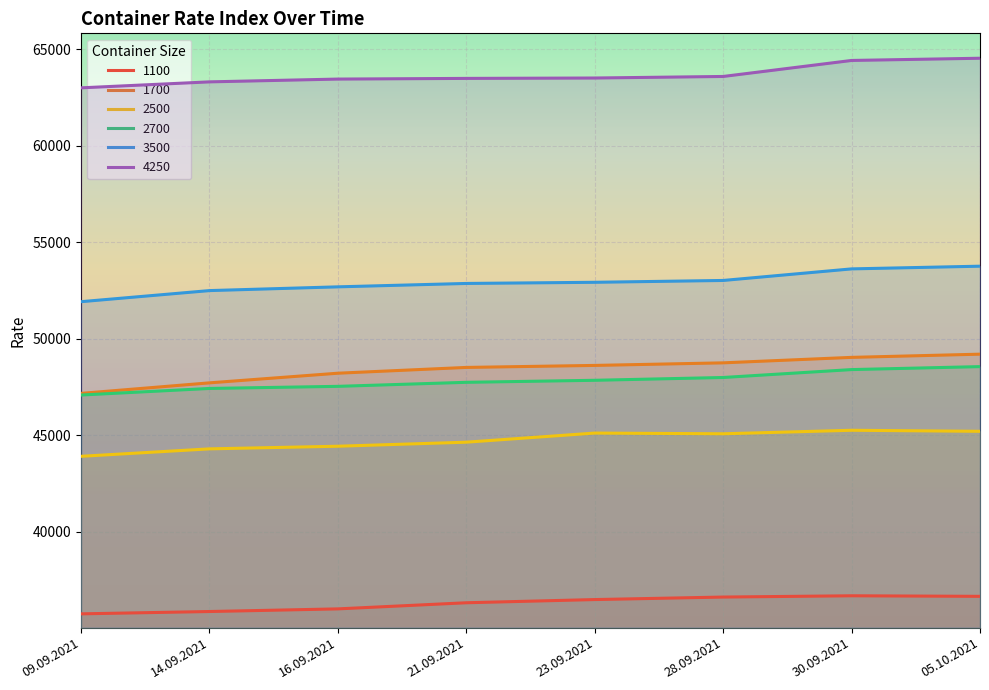

List the labels in order of 1700 value, largest first.

05.10.2021, 30.09.2021, 28.09.2021, 23.09.2021, 21.09.2021, 16.09.2021, 14.09.2021, 09.09.2021